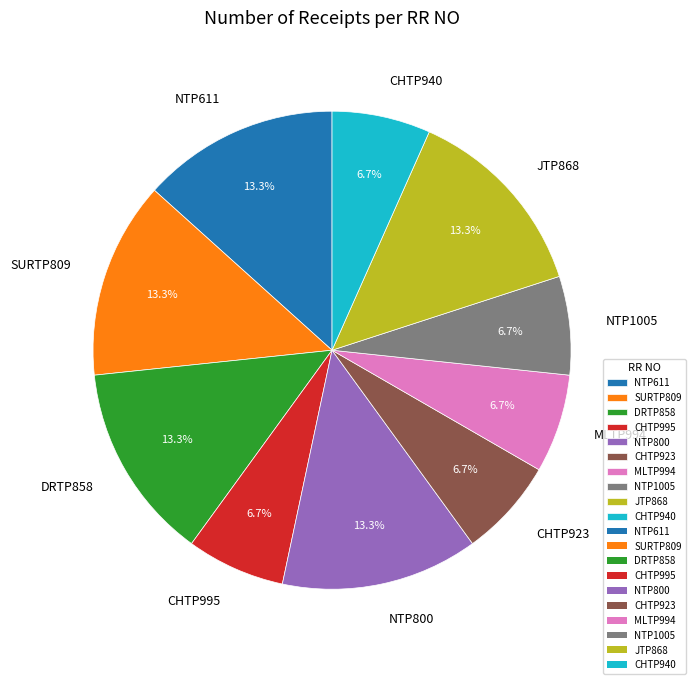

To the nearest percent, what percentage of the pie is DRTP858?

13%